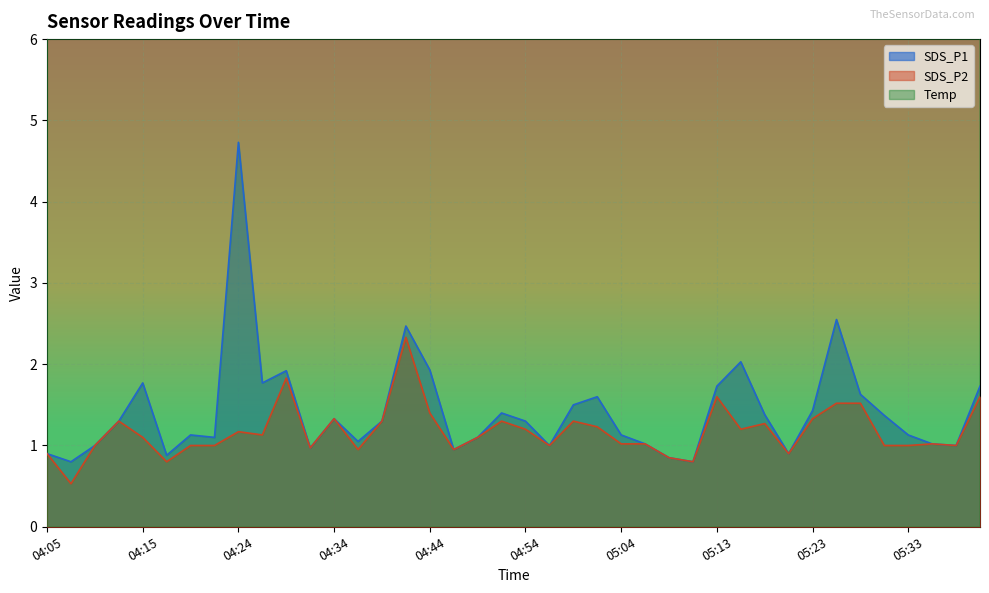

Between 05:11 and 05:30, which is larger?

05:30